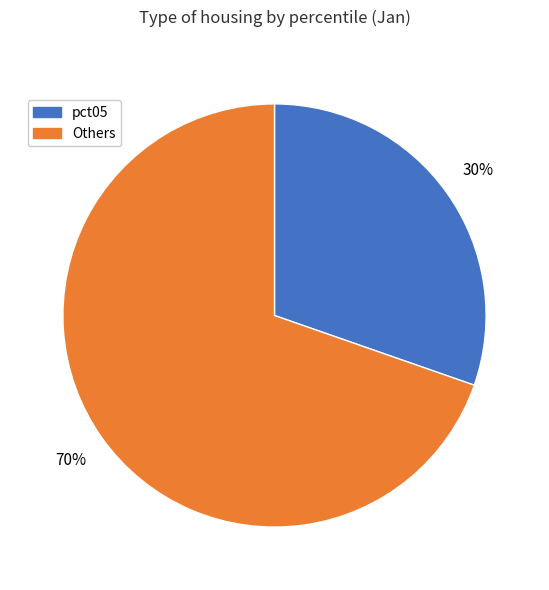

Is there any slice that represents more than half of the pie?

Yes